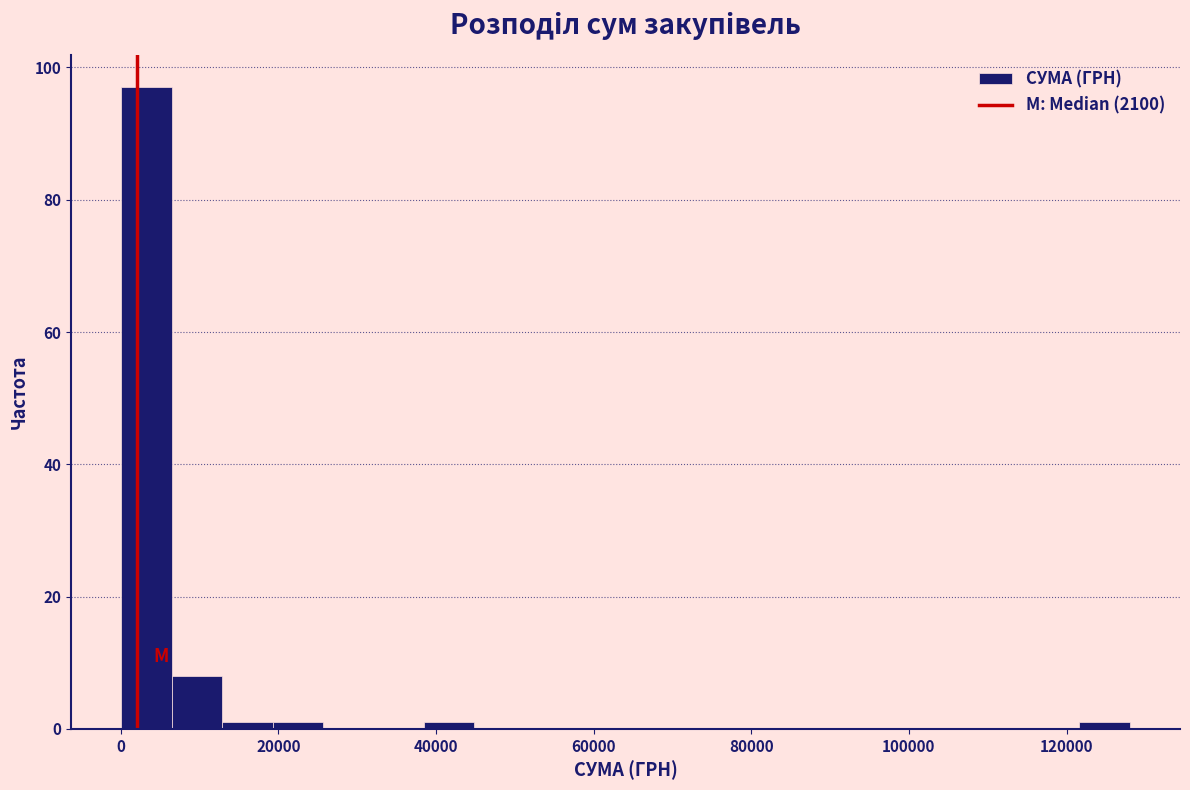

Around what value on the x-axis is the tallest bar? Give the approximate position of its centre, as read against the axis.

4000